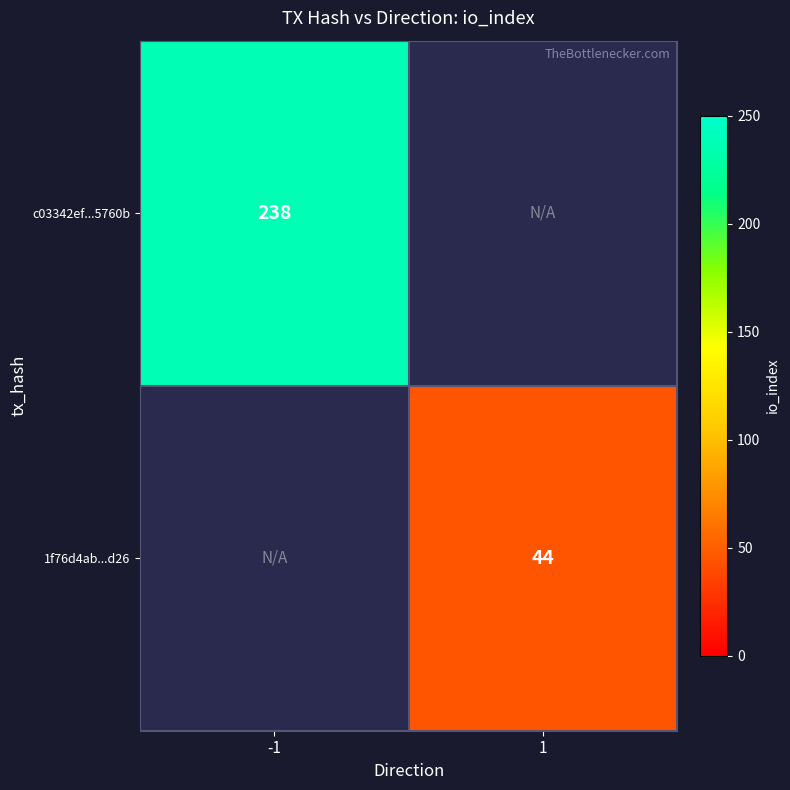

The 1f76d4ab...d26 series shows 44 at 1. True or false?

True